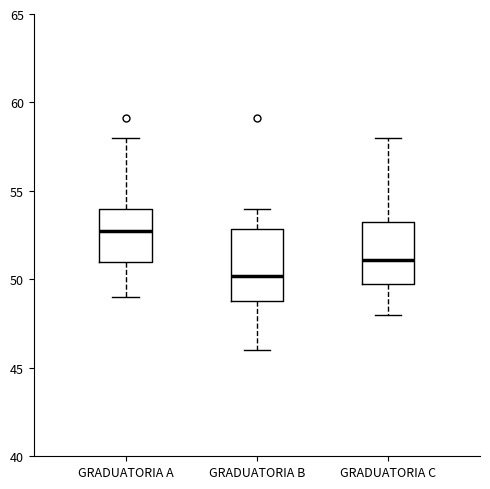

Comparing the boxes themselves (not the whiskers), which one is the tallest?

GRADUATORIA B